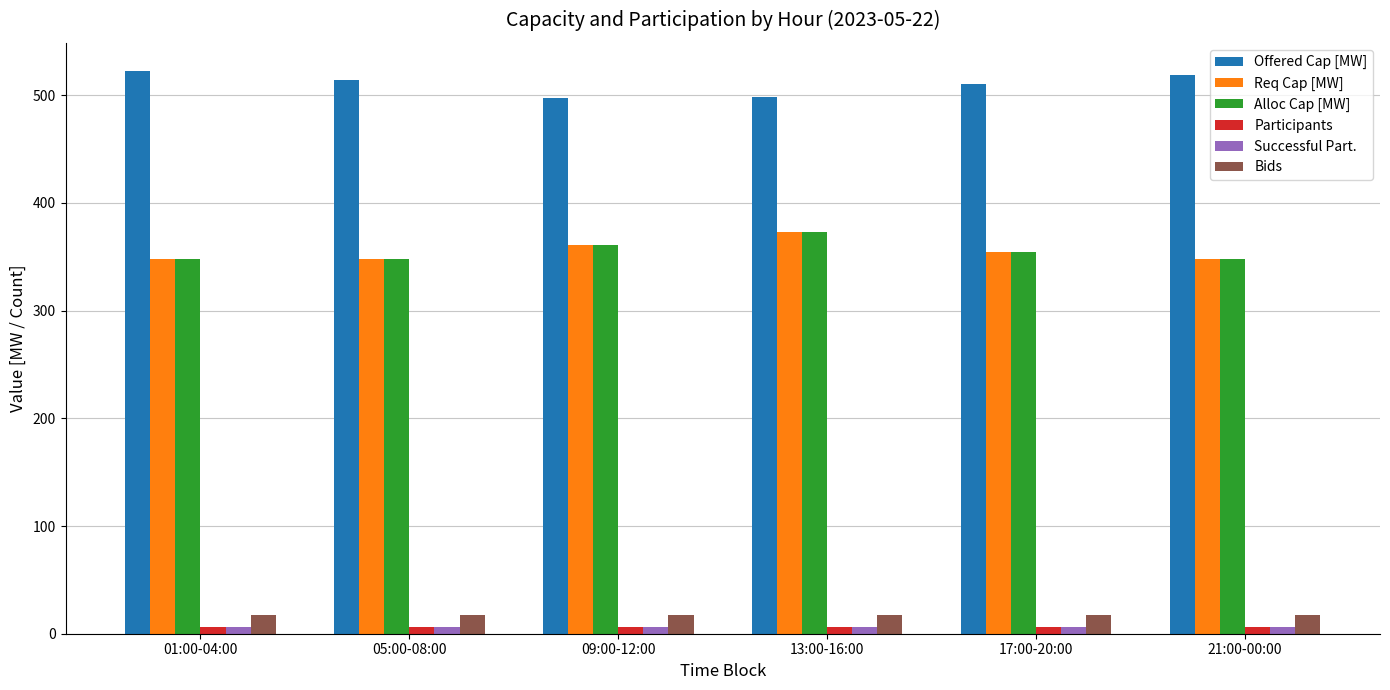

What is the difference between the highest and lowest values at 17:00-20:00?

504.3